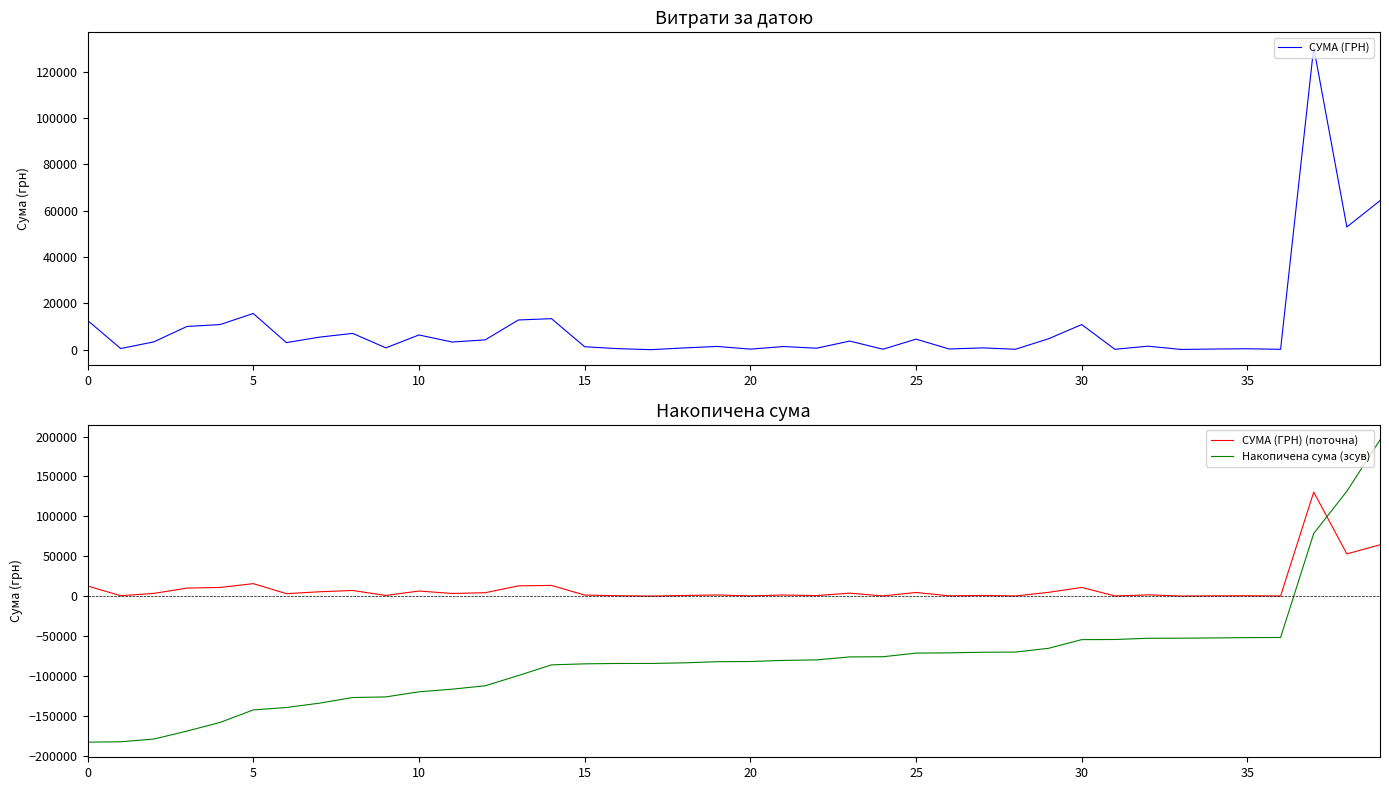

List the series in order of their peak value, highest first.

Накопичена сума (зсув), СУМА (ГРН), СУМА (ГРН) (поточна)